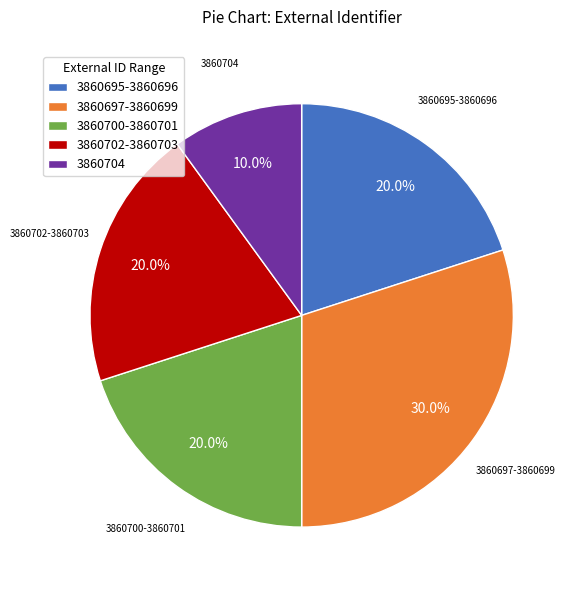

What is the ratio of the value at 3860695-3860696 to the value at 3860697-3860699?

0.7